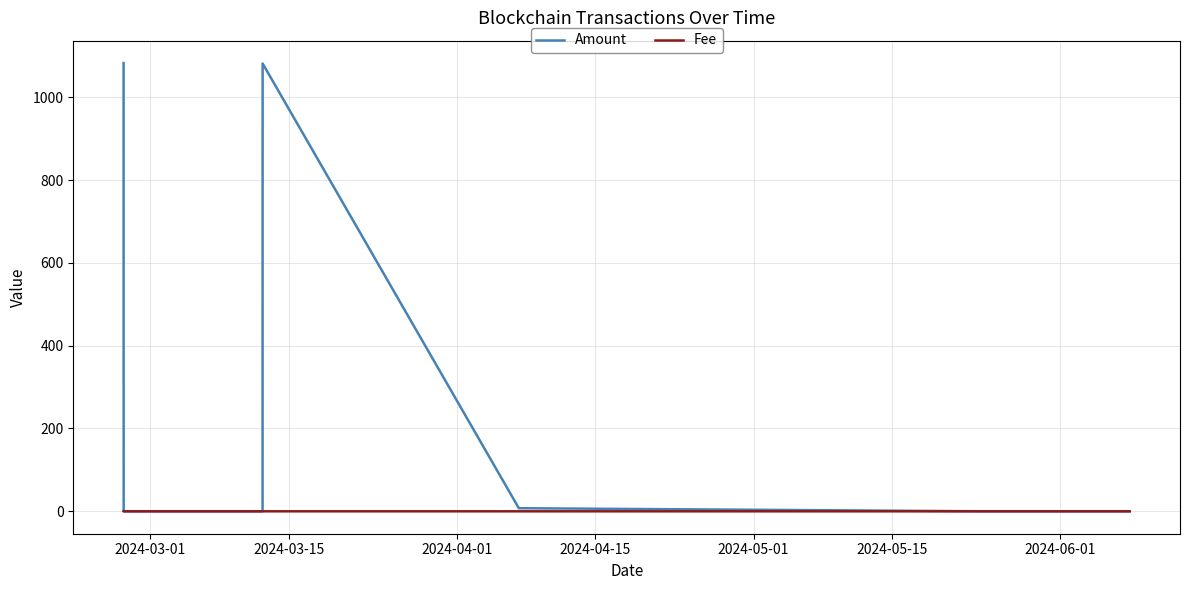

Which series has the largest total across all categories?

Amount